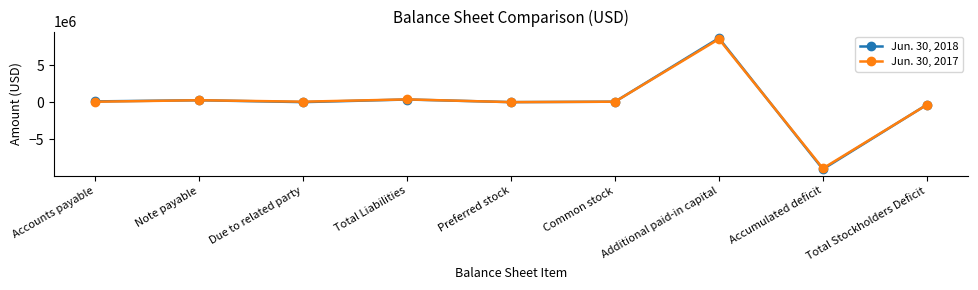

At which category is the sum across all series the highest?

Additional paid-in capital